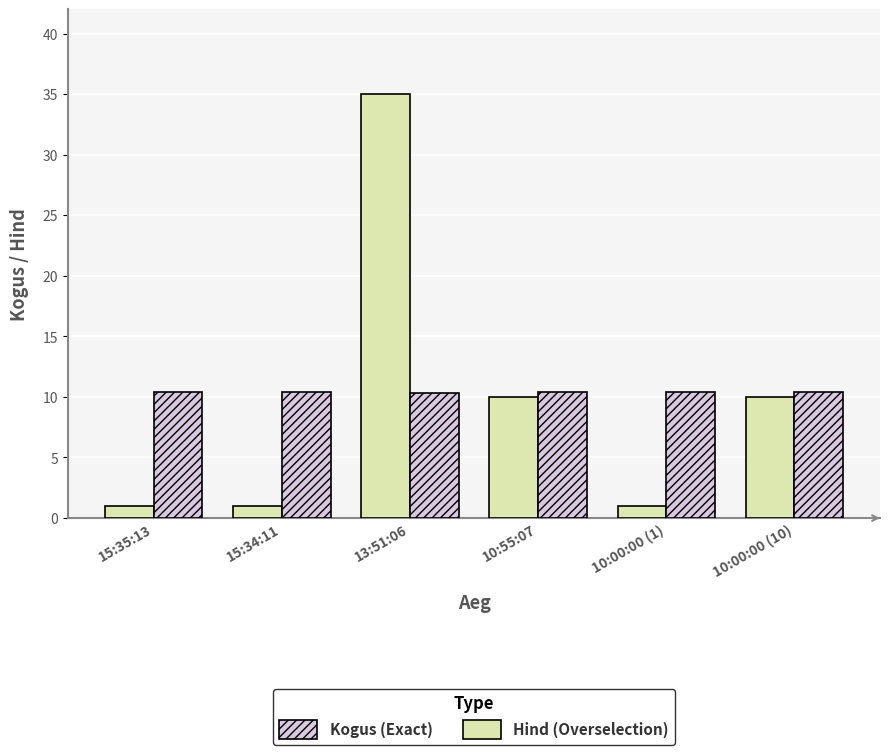

What is the spread (max minus min) of values at 15:34:11?

9.4